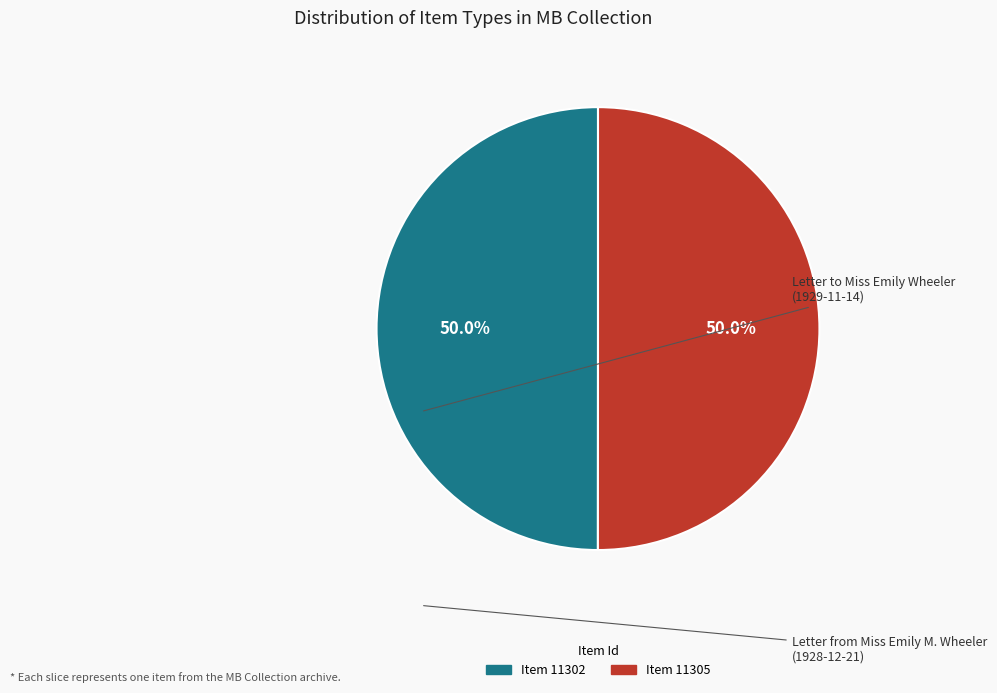

Count the number of slices in the pie.

2